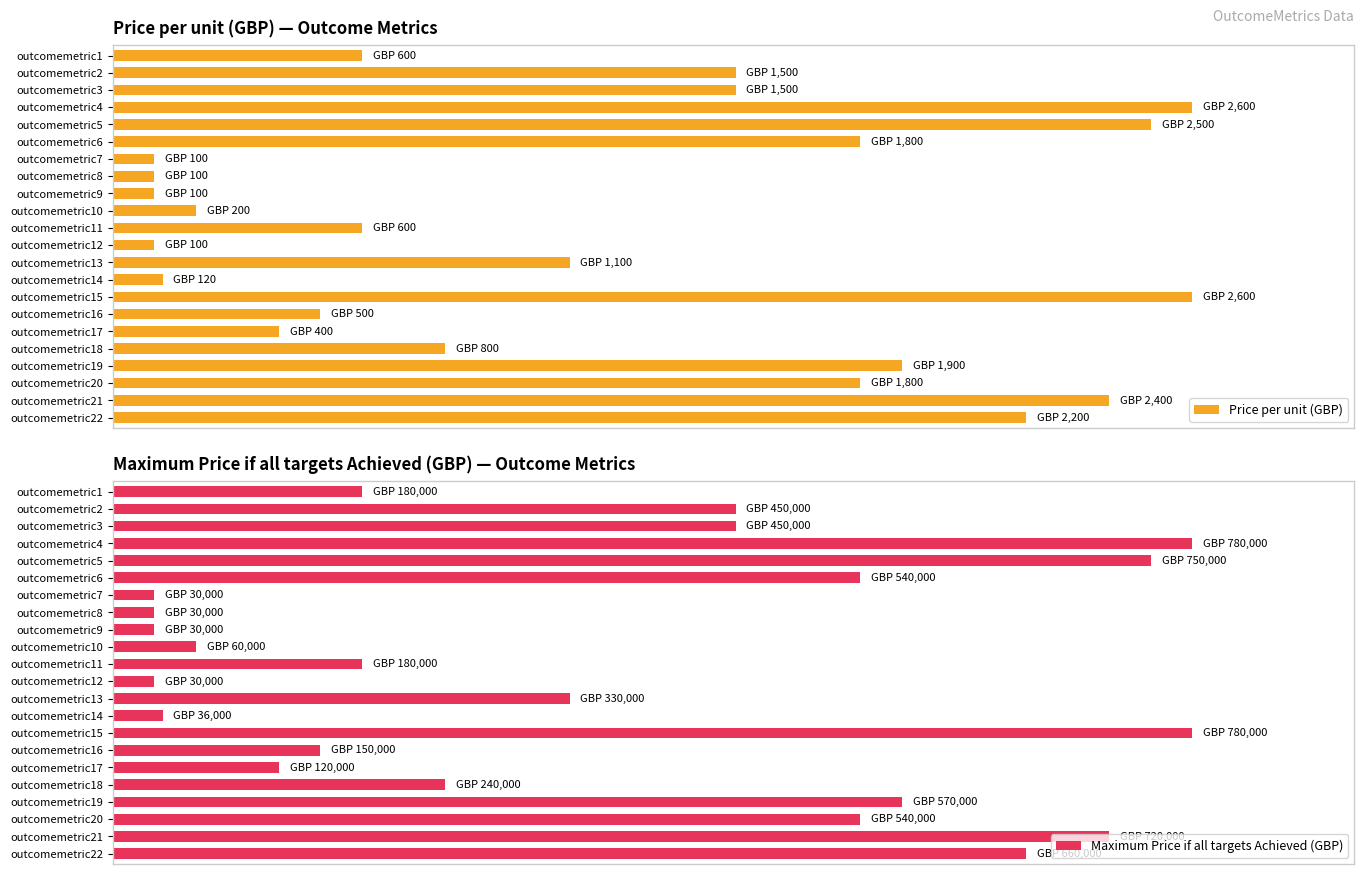

What is the difference between the maximum and second lowest values in the Maximum Price if all targets Achieved (GBP) series?

96.2